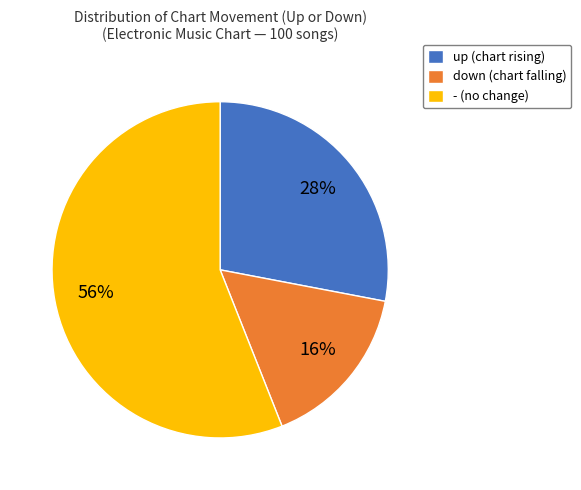

Is the sum of - (no change) and up (chart rising) greater than half?

Yes